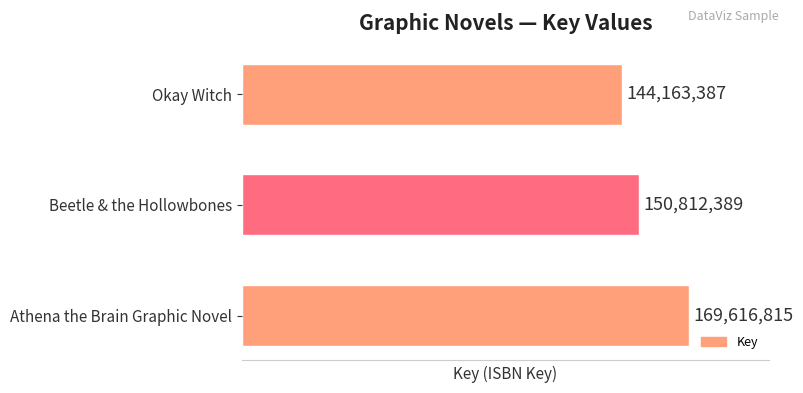

Which has a higher value, Athena the Brain Graphic Novel or Beetle & the Hollowbones?

Athena the Brain Graphic Novel